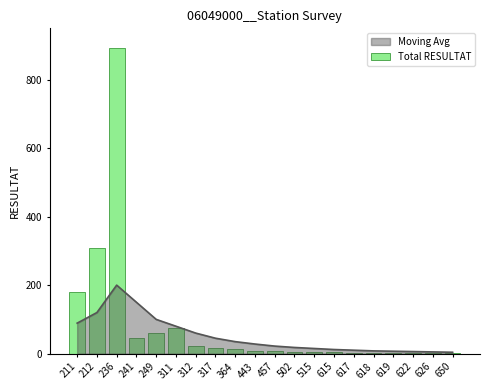

What is the value of the 2nd bar from the left?

308